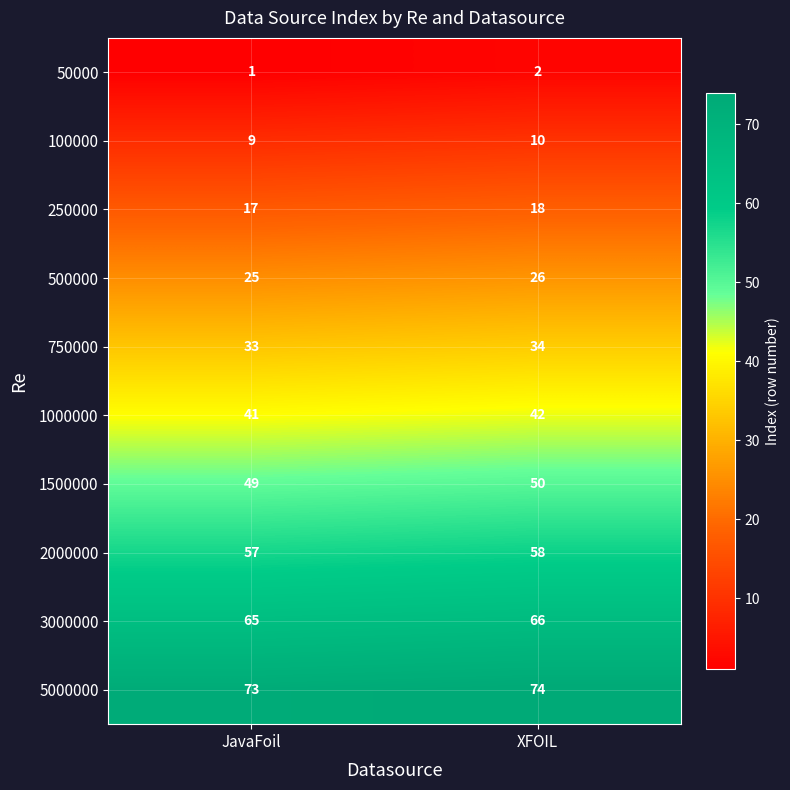

What is the spread (max minus min) of values at XFOIL?

72